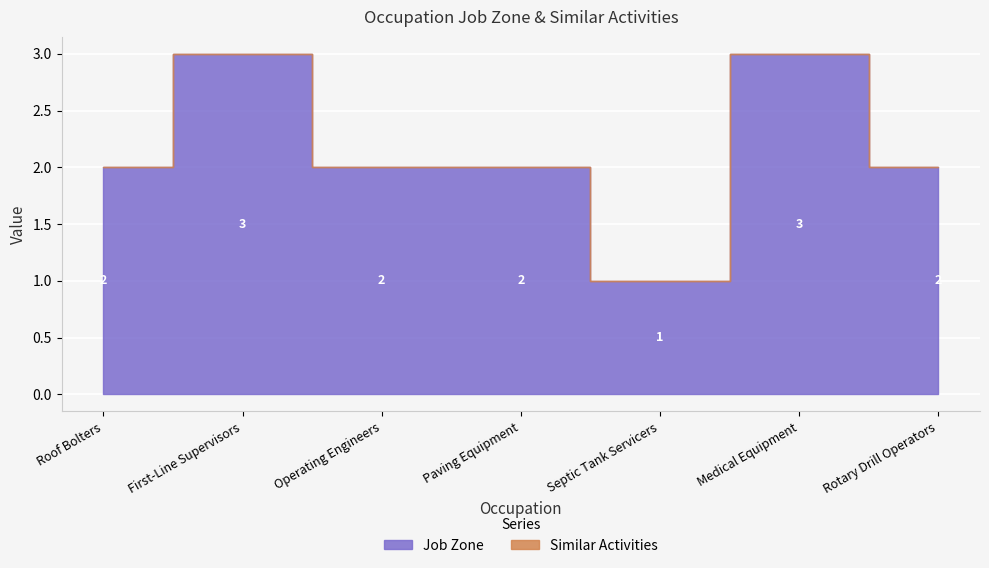

What position from the left is Septic Tank Servicers?

5